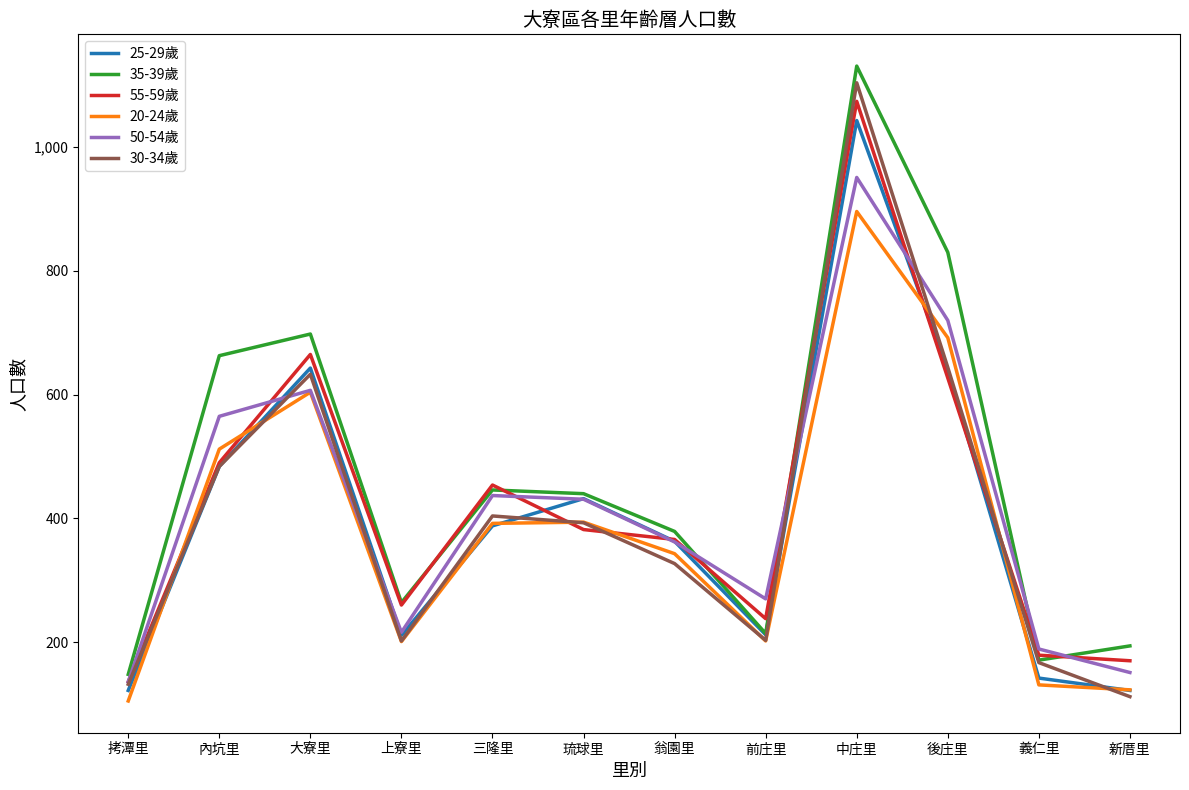

Is it true that 55-59歲 equals 170 at 新厝里?

True